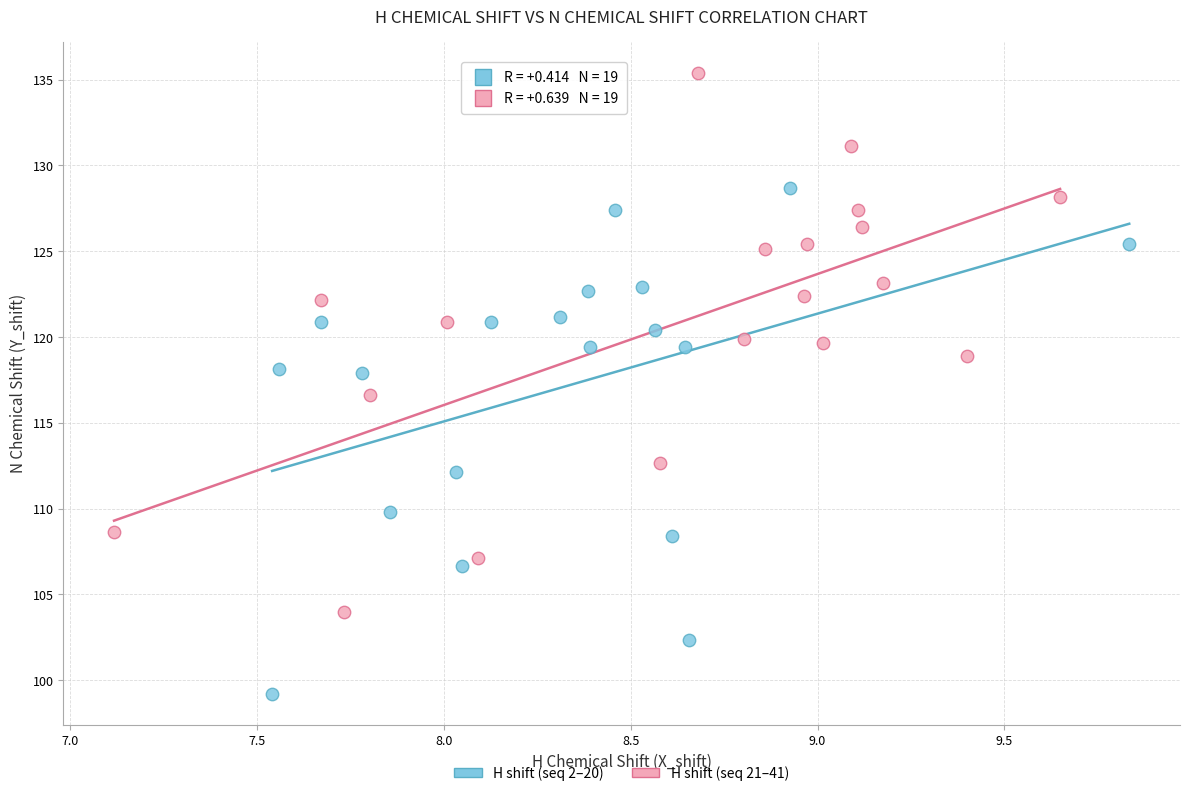

Which series contains the lowest Y value?

H shift (seq 2–20)